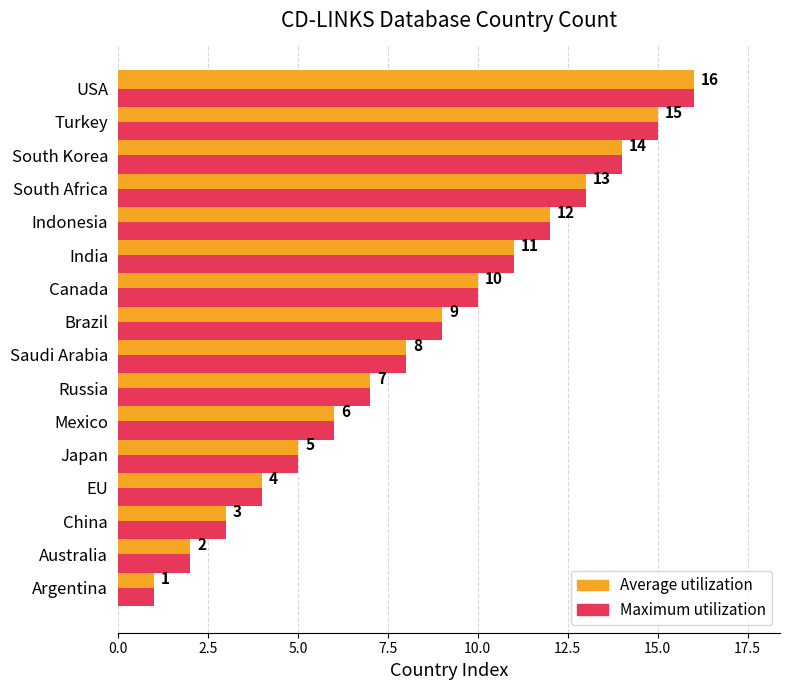

At which label is Maximum utilization closest to 8?

Saudi Arabia